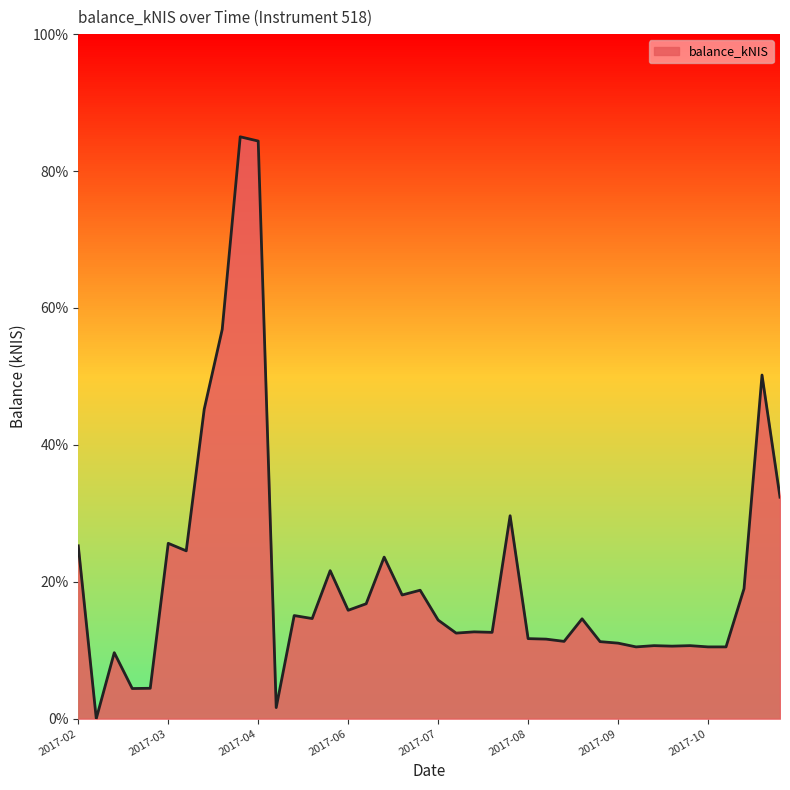

How many lines are shown in the chart?

1